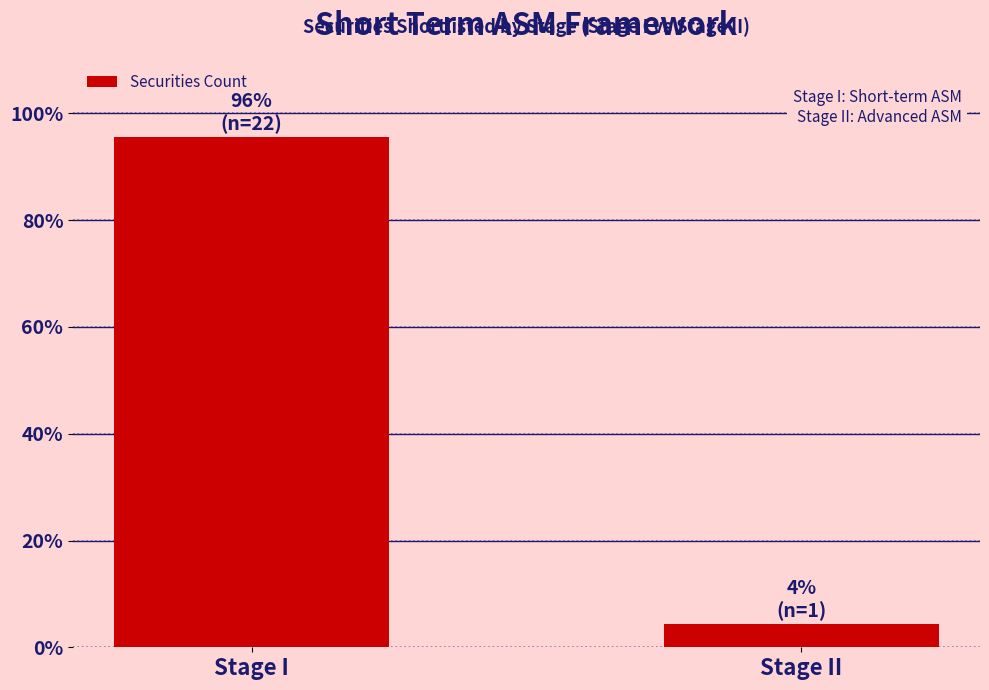

Reading right to left, list all the values displayed in this chart.

4.3	95.7